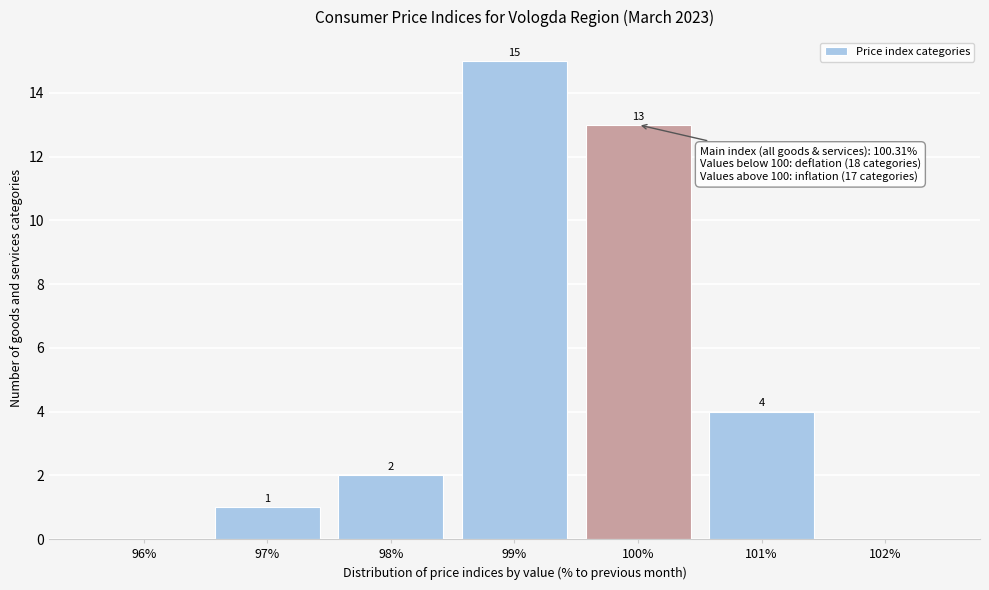

Reading left to right, list all the values displayed in this chart.

96%=0	97%=1	98%=2	99%=15	100%=13	101%=4	102%=0